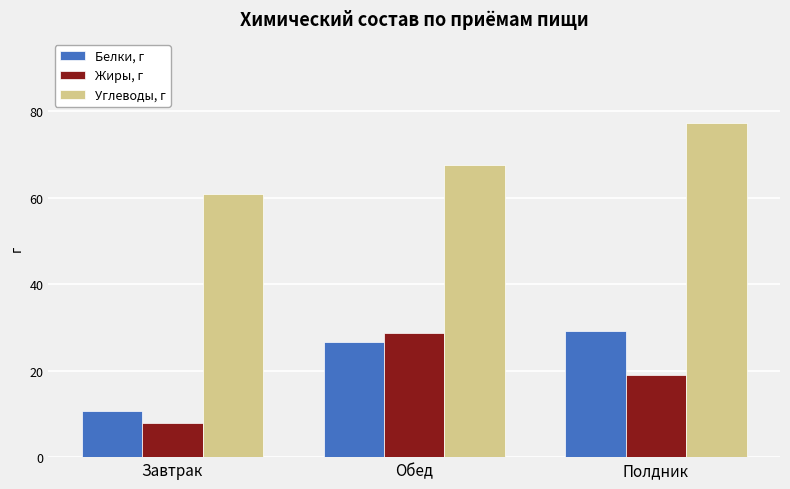

How many bars are there in total?

9